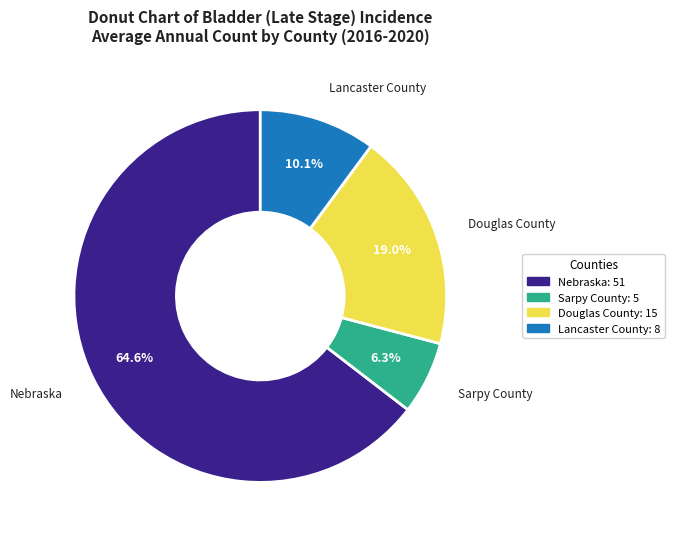

To the nearest percent, what is the difference between the Nebraska and Lancaster County slice percentages?

54%